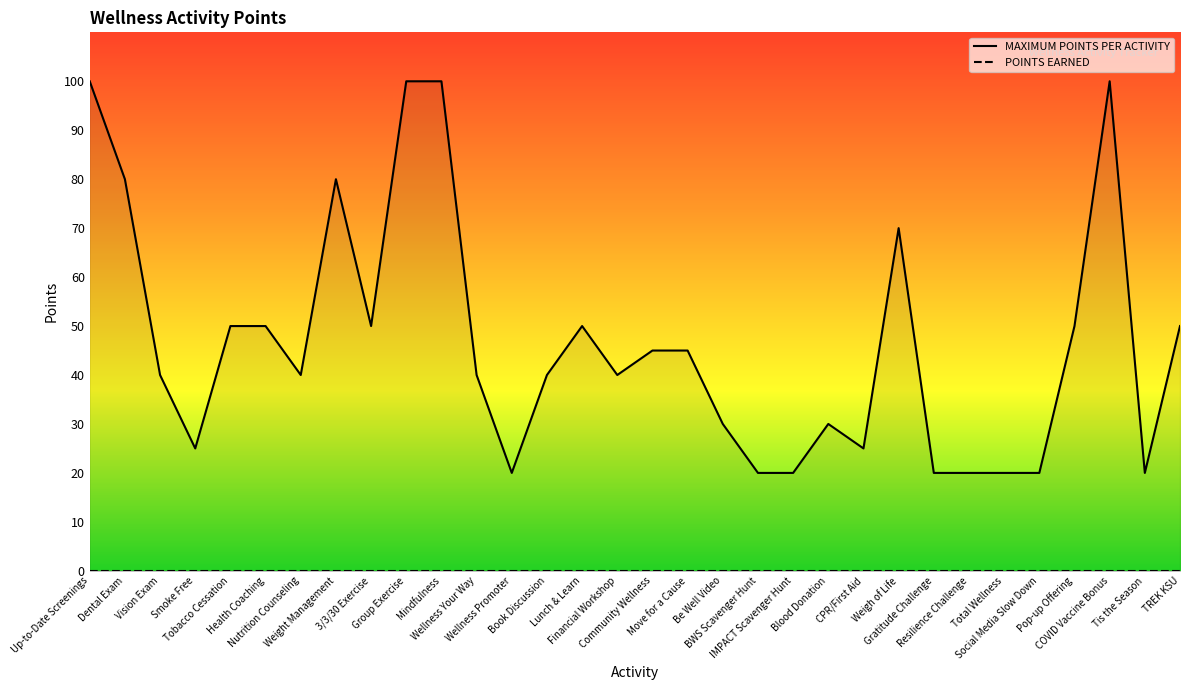

What is the difference between the values at IMPACT Scavenger Hunt and Smoke Free?

5